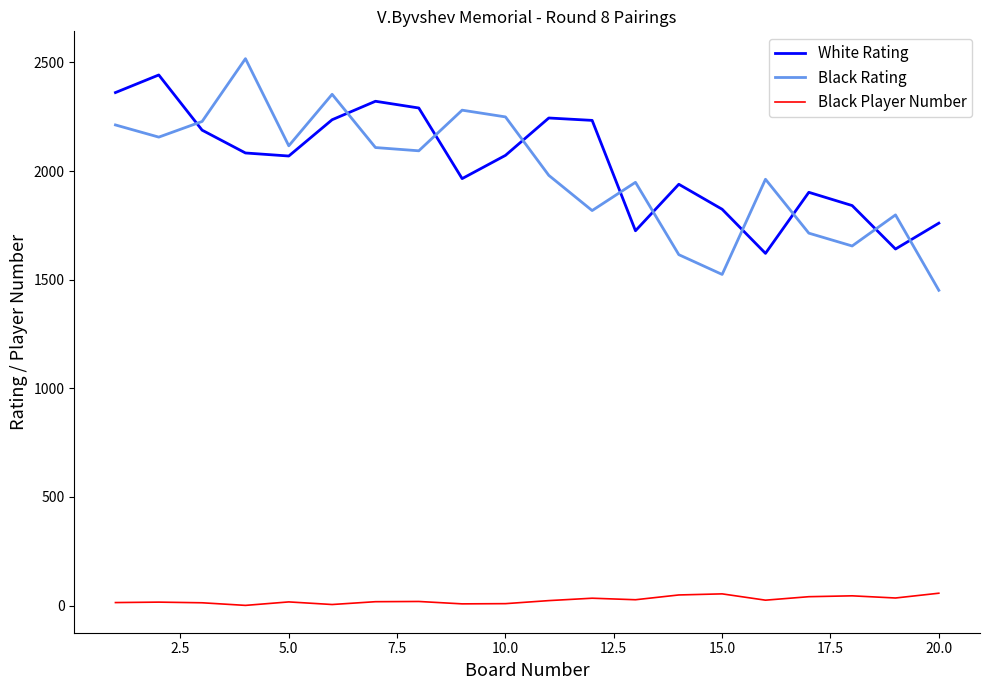

True or false: Black Player Number and Black Rating intersect in this chart.

False